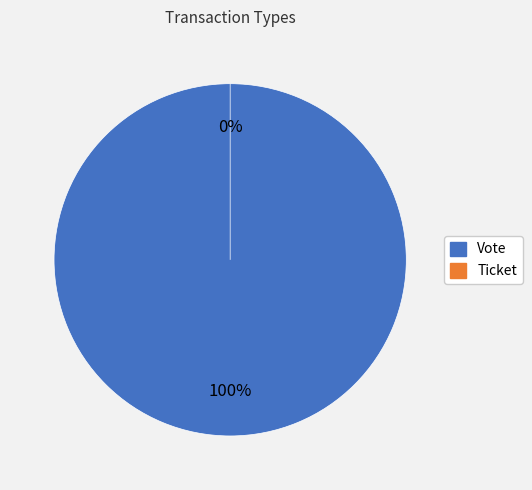

To the nearest percent, what is the difference between the Vote and Ticket slice percentages?

100%